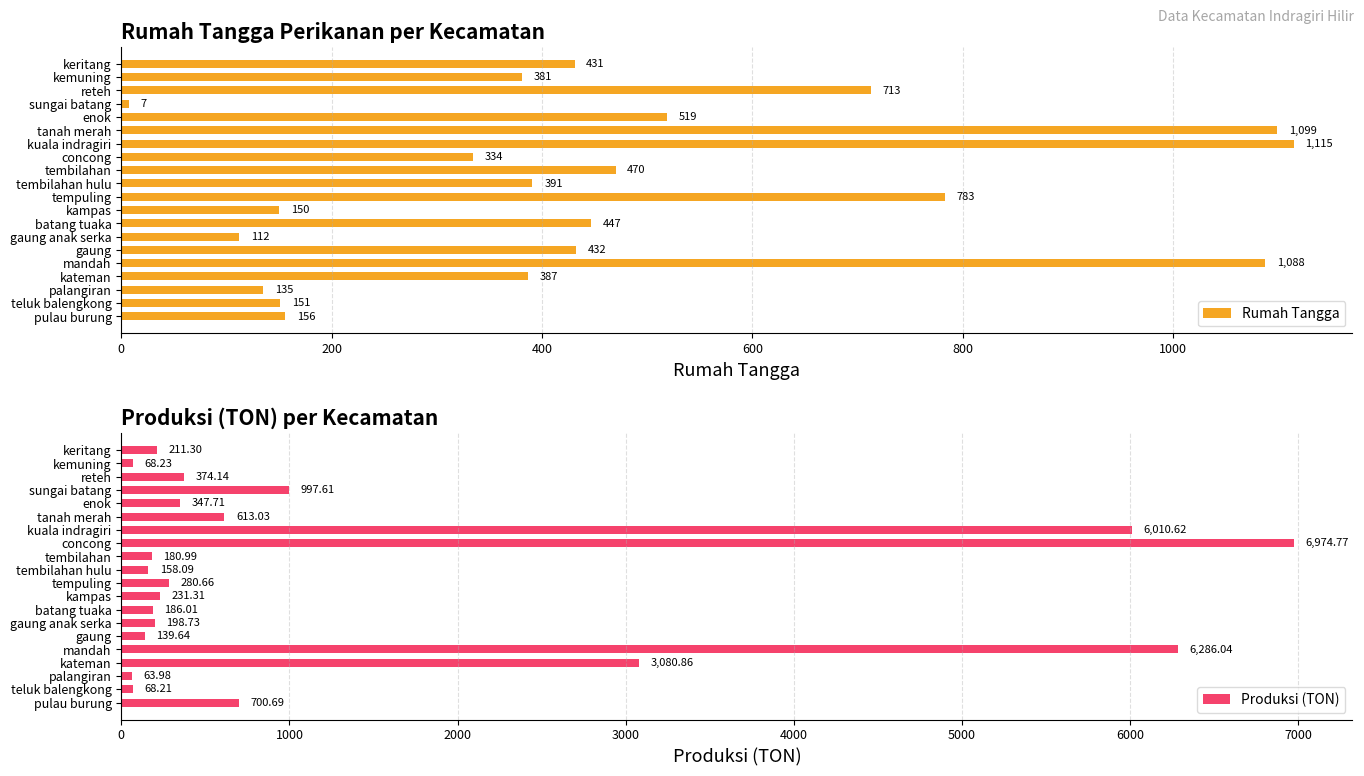

Rank the categories by Rumah Tangga value from highest to lowest.

kuala indragiri, tanah merah, mandah, tempuling, reteh, enok, tembilahan, batang tuaka, gaung, keritang, tembilahan hulu, kateman, kemuning, concong, pulau burung, teluk balengkong, kampas, palangiran, gaung anak serka, sungai batang